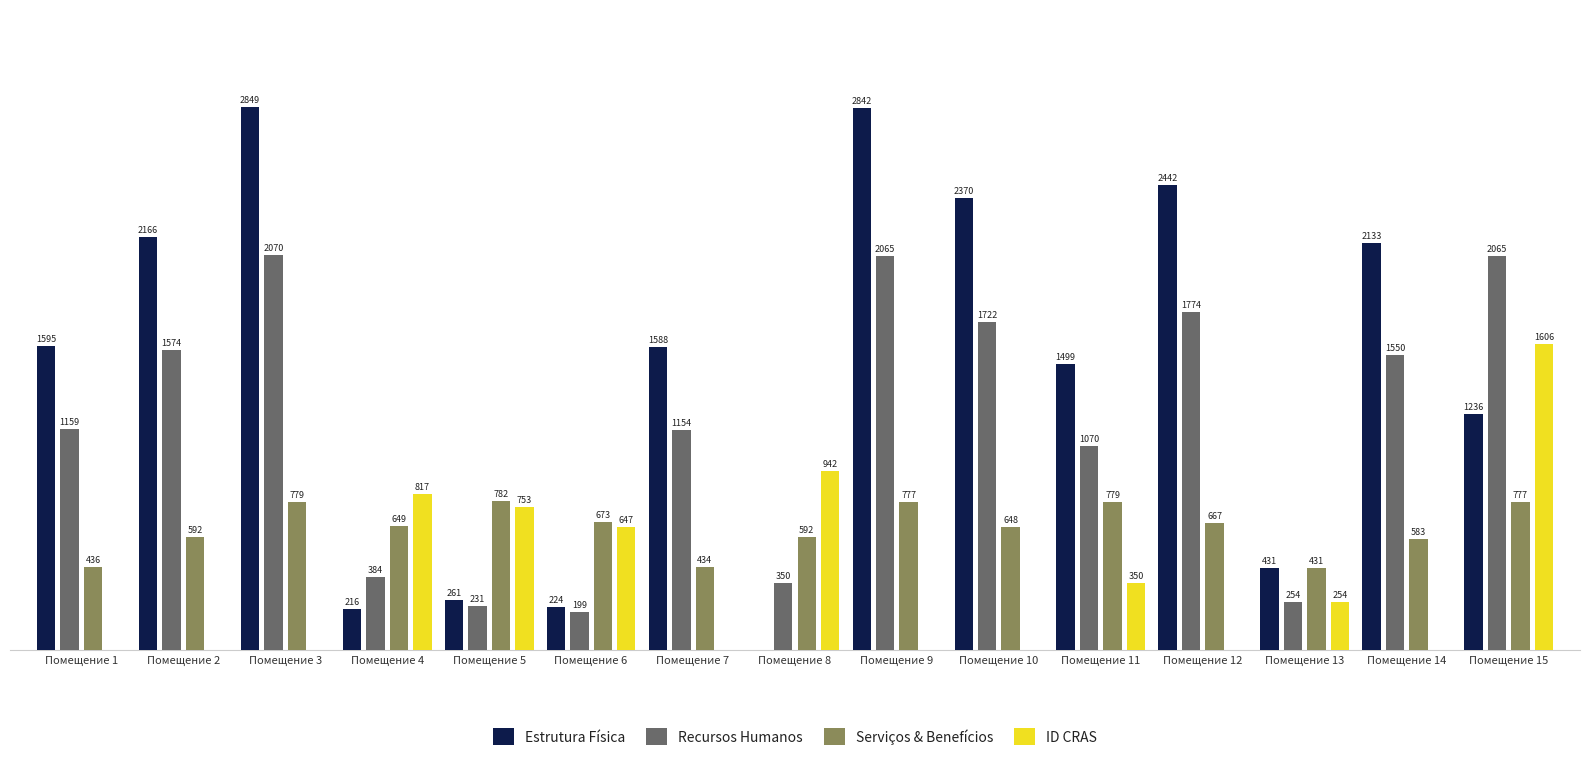

Which category has the highest value in the Recursos Humanos series?

Помещение 3